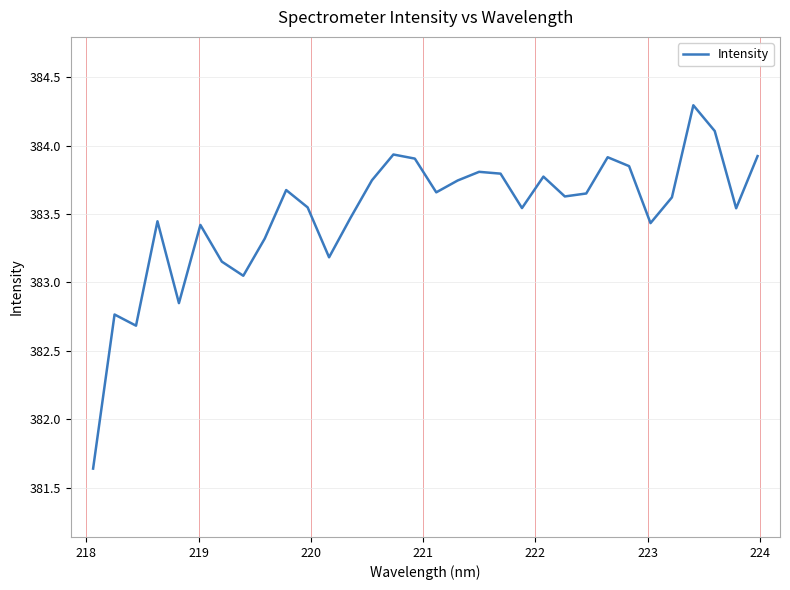

What is the maximum value shown in the chart?

384.3